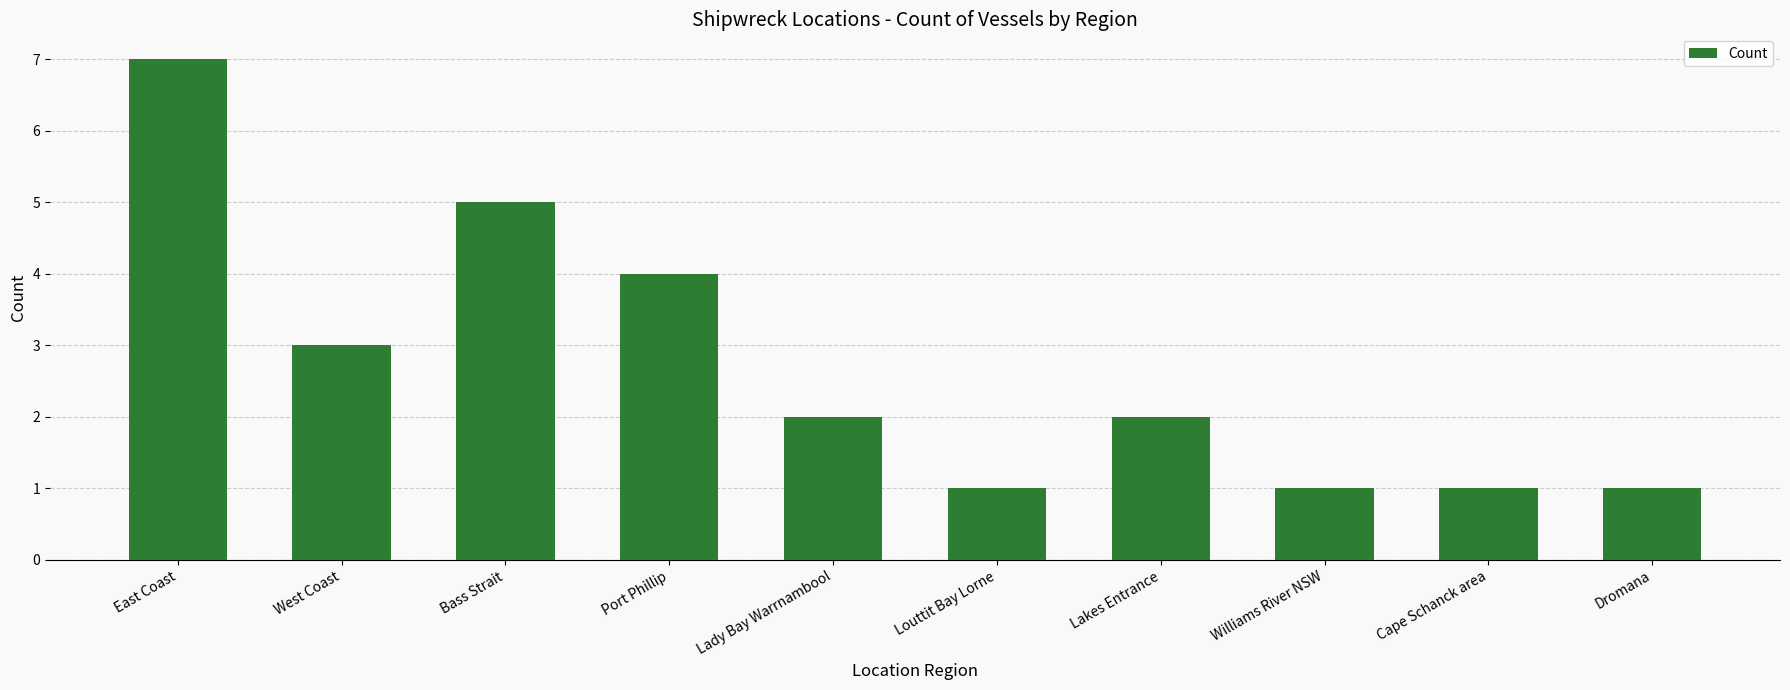

The chart shows a value of 7 at Bass Strait. True or false?

False